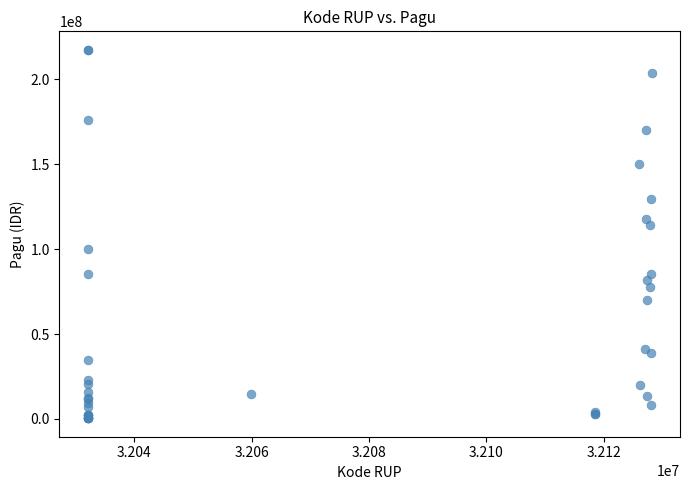

What Y value in the scatter plot is closest to 108830000?

114296000